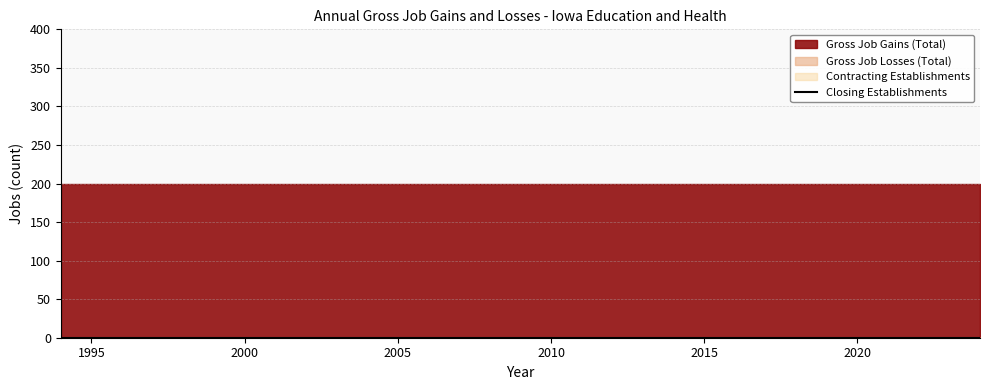

At which label is Closing Establishments closest to 0?

1994